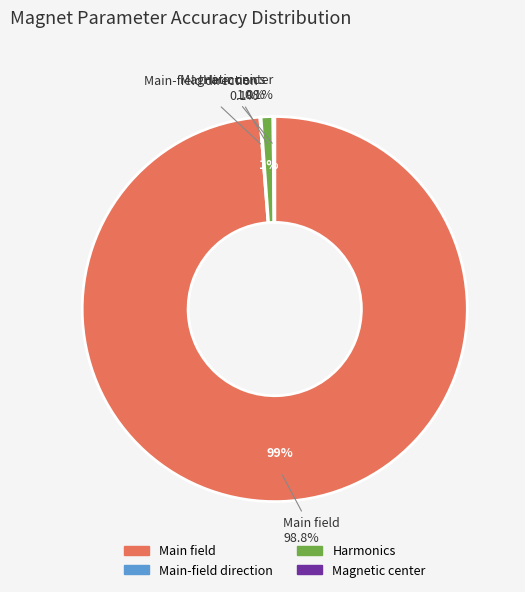

Which slice is the largest?

Main field